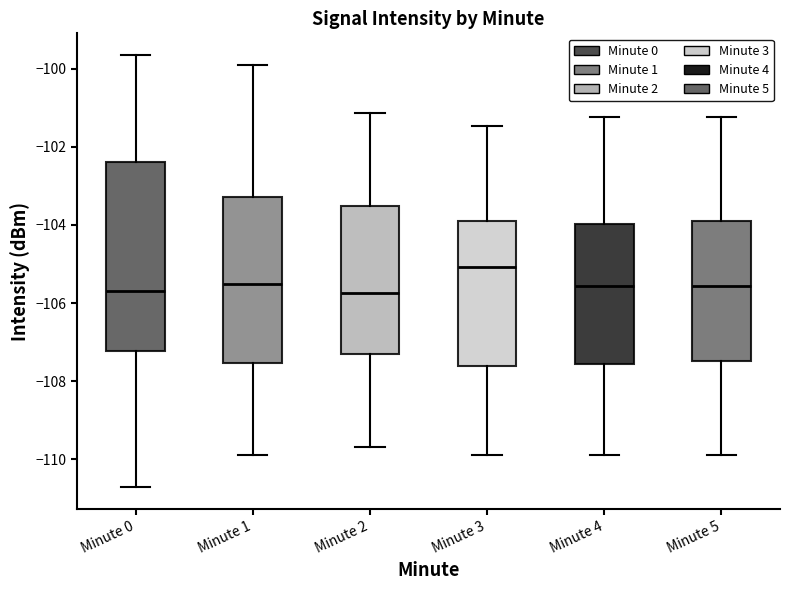

Where is the lower edge of the box for Minute 4 on the y-axis? The values are not printed on the chart, so give them approximately, as read against the axis.

-107.6